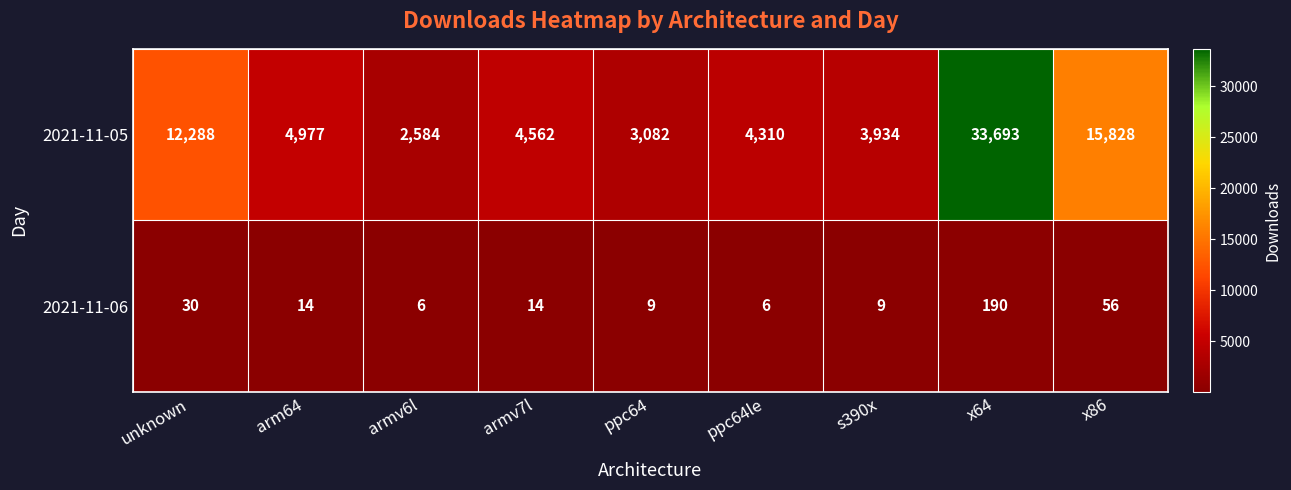

At how many categories does at least one series exceed 23909?

1